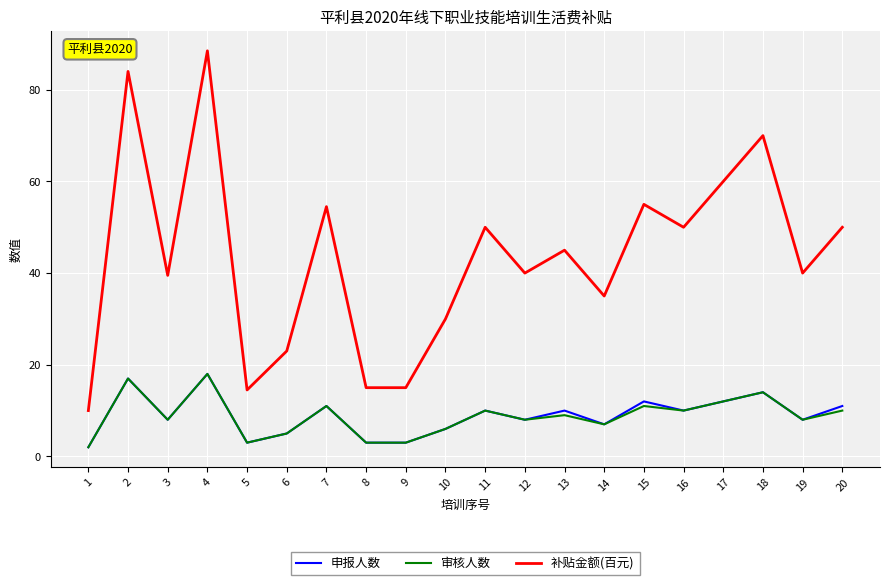

True or false: 审核人数 and 补贴金额(百元) cross at least once.

False